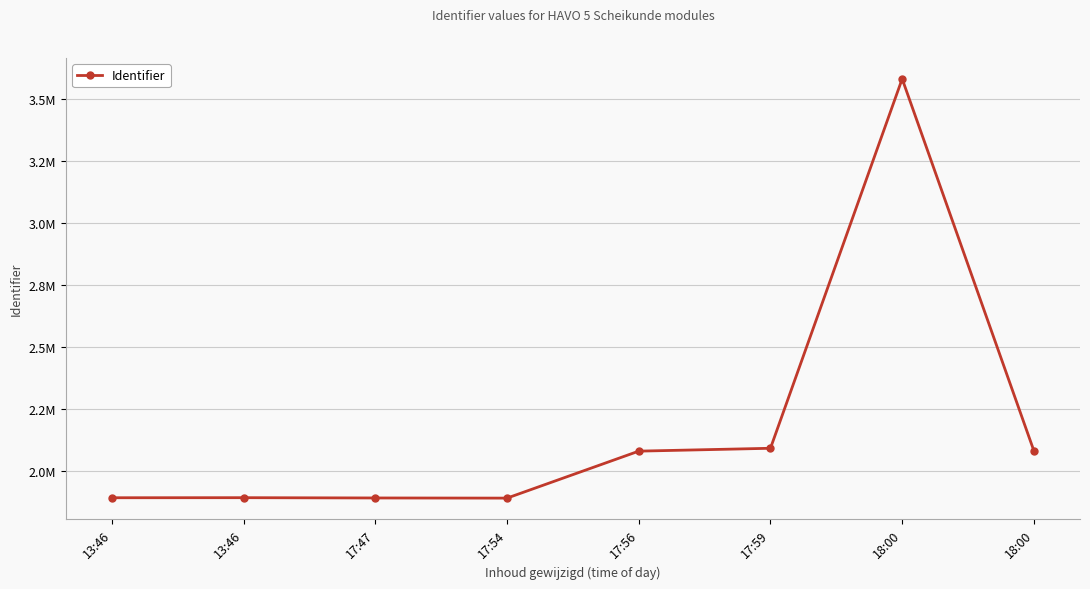

What is the difference between the values at 17:59 and 17:56?

11549